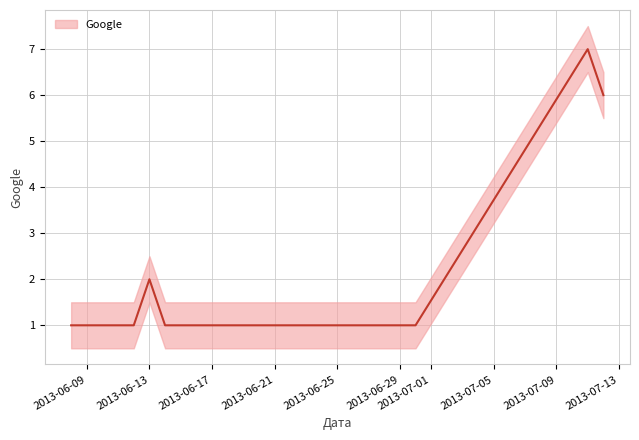

How many values are between 1 and 2?

8